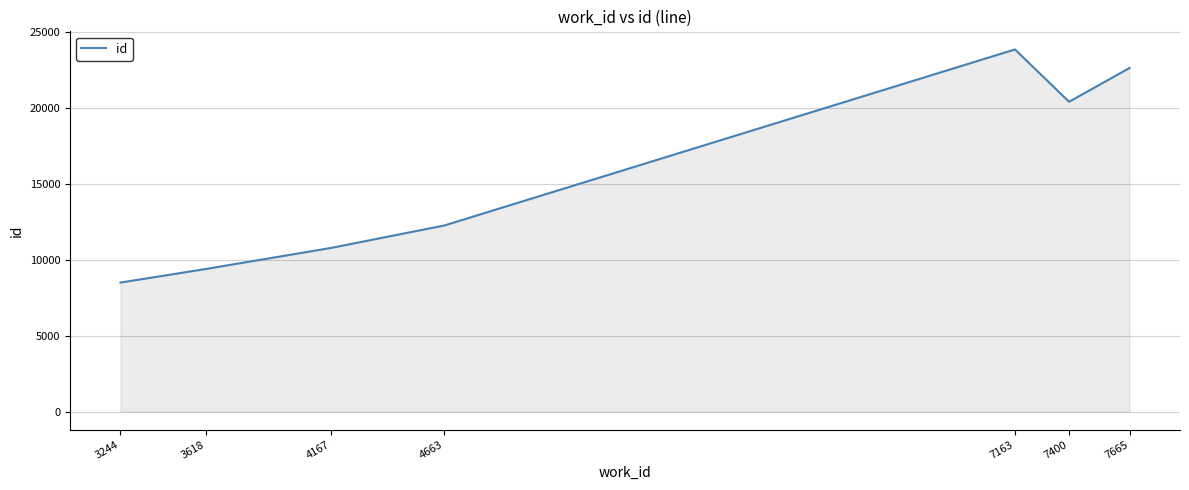

True or false: the data shows 23863 at 7163.

True